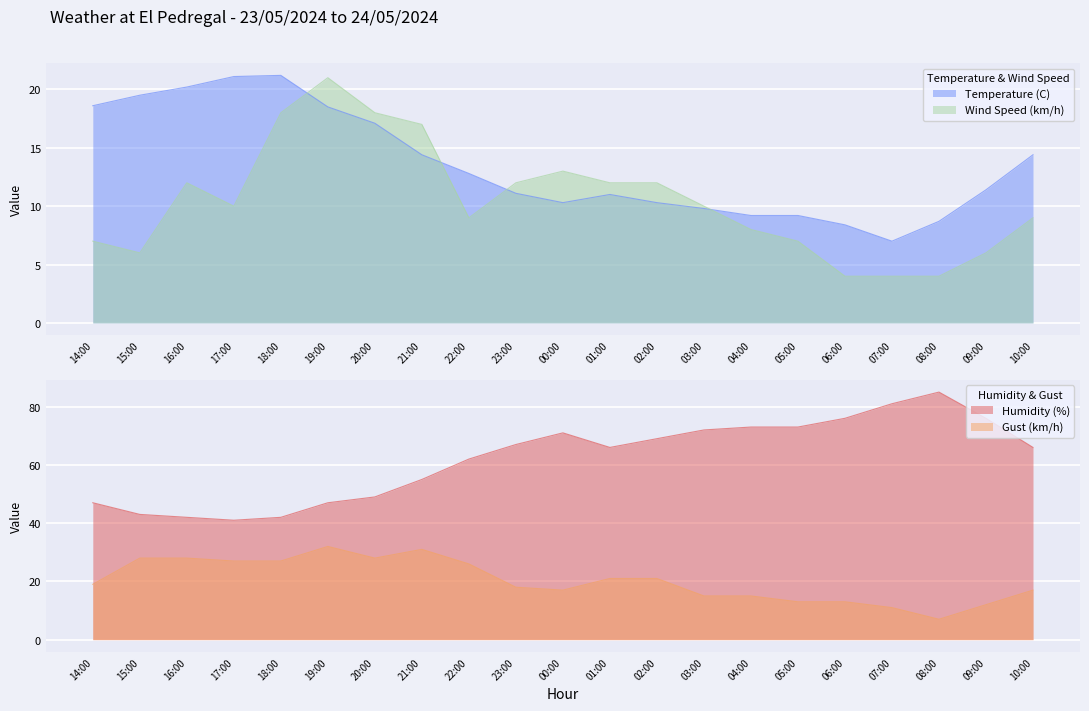

At which category is the sum across all series the highest?

19:00